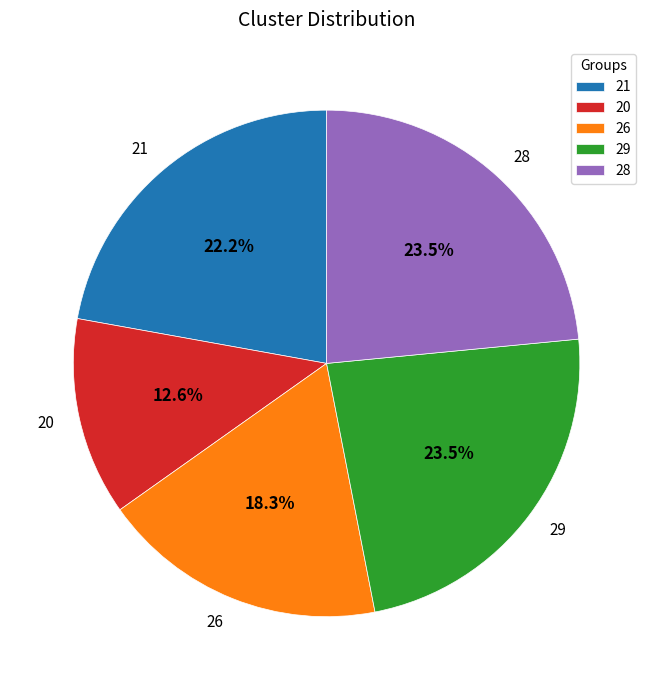

The 28 slice represents 13% of the pie. True or false?

False